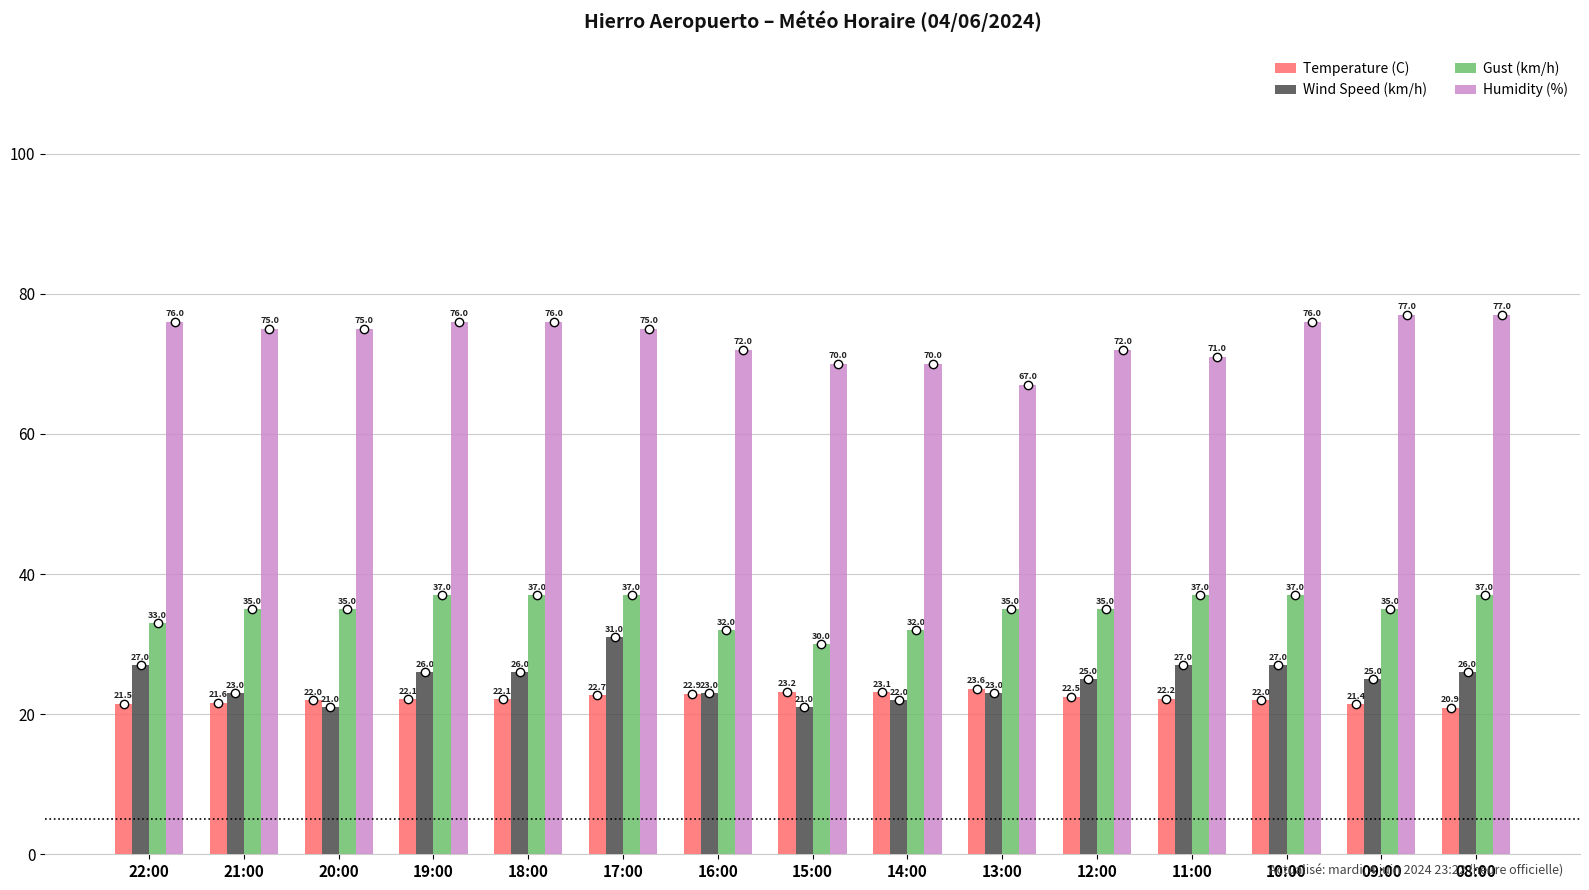

How many data points in Wind Speed (km/h) are less than 25?

6